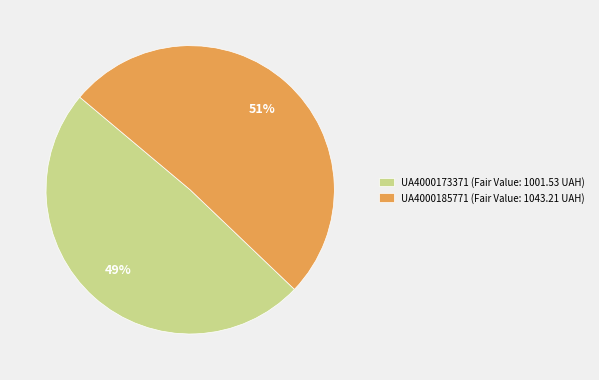

Approximately how many times larger is the value at UA4000173371 (Fair Value: 1001.53 UAH) compared to UA4000185771 (Fair Value: 1043.21 UAH)?

1.0